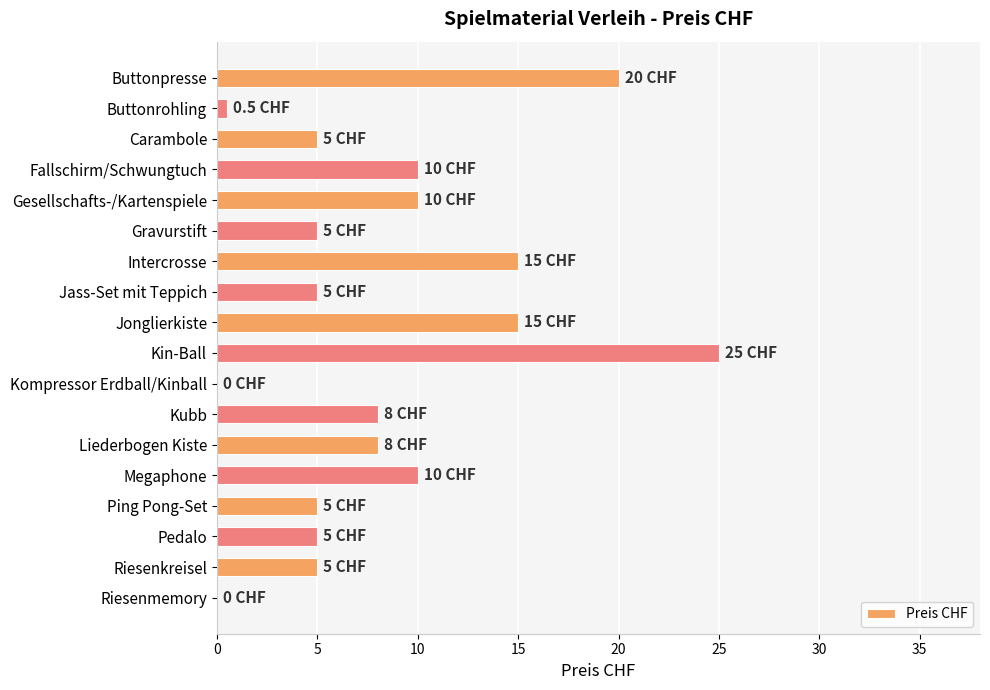

Which label corresponds to the largest value in the chart?

Kin-Ball